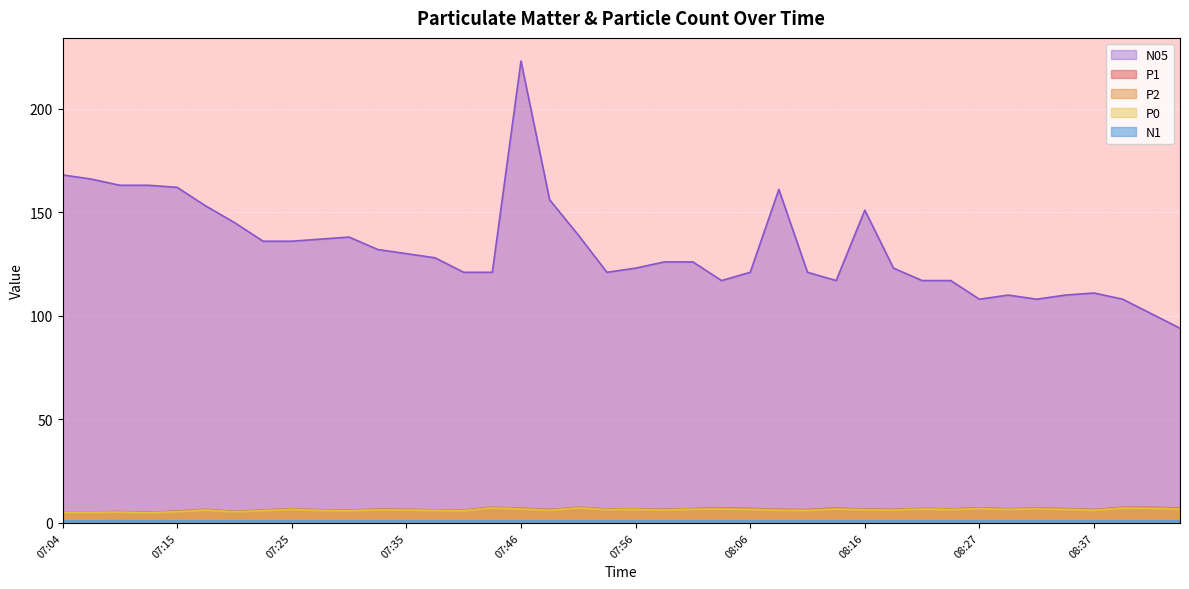

Count the number of categories in the chart.

40